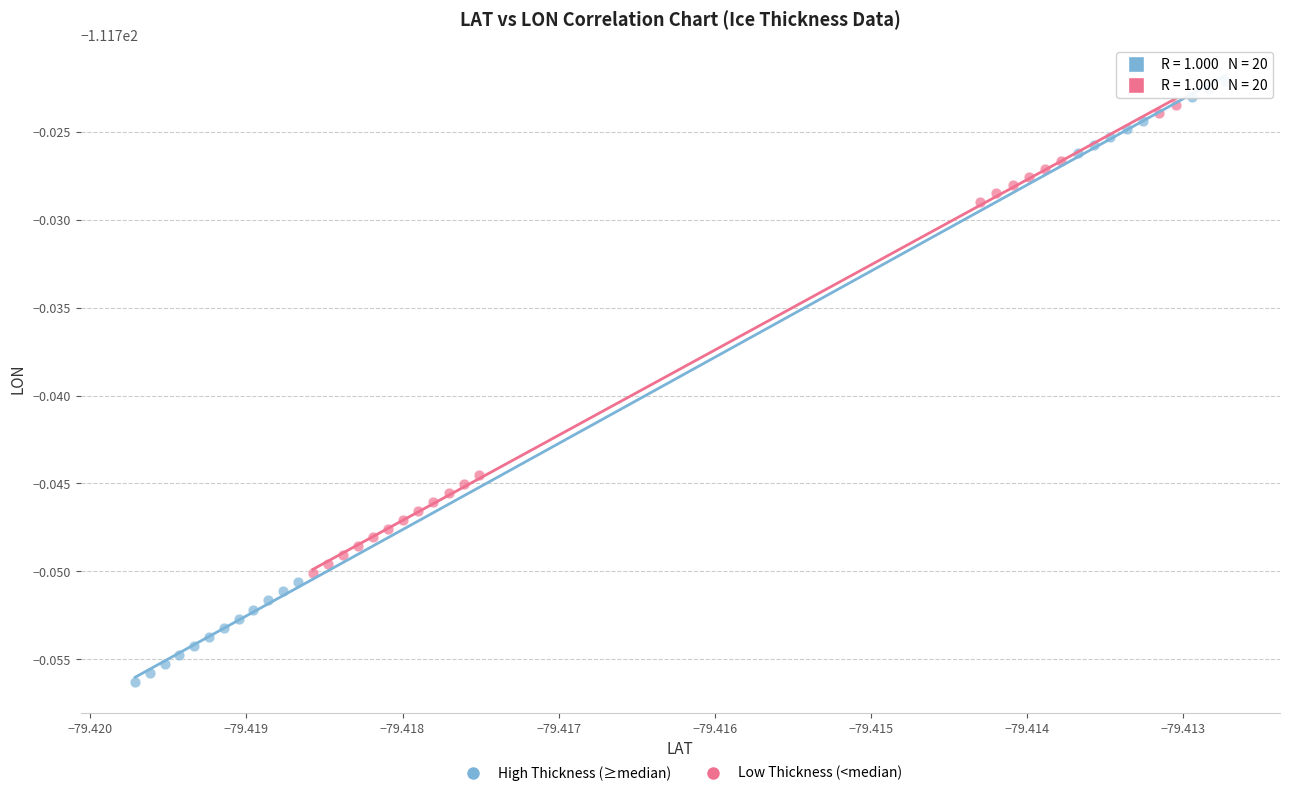

Which series contains the lowest Y value?

High Thickness (≥median)